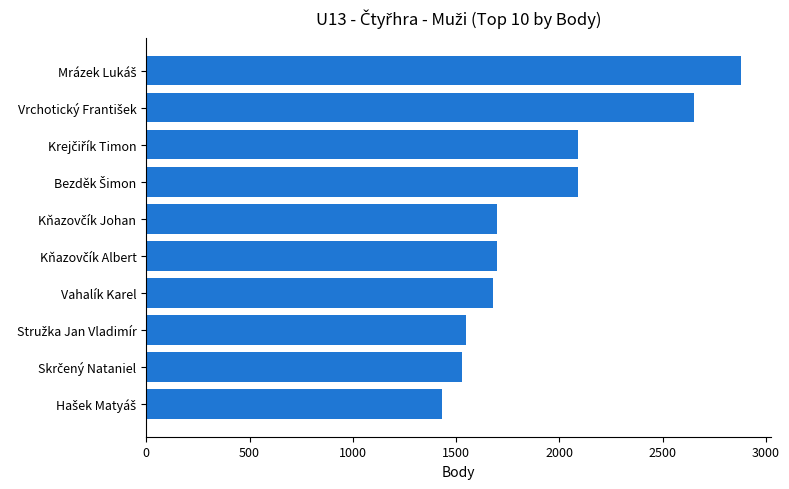

What is the difference between the maximum and second lowest values?

1350